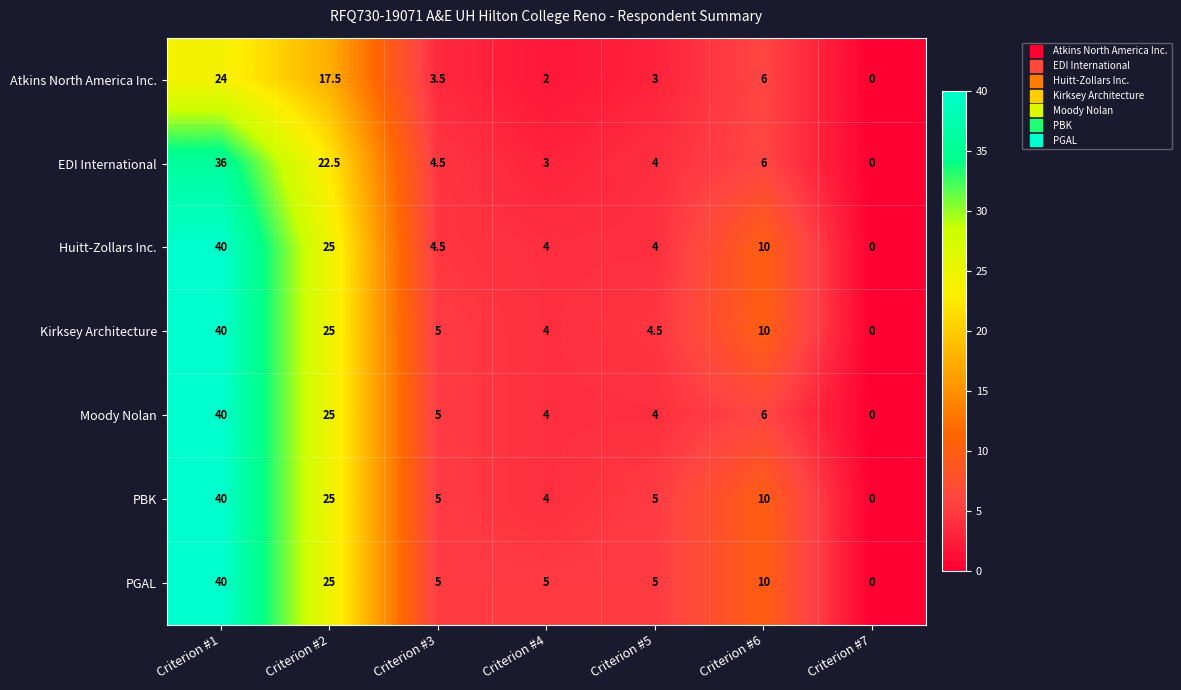

What is the sum of the Atkins North America Inc. values at Criterion #3 and Criterion #7?

3.5